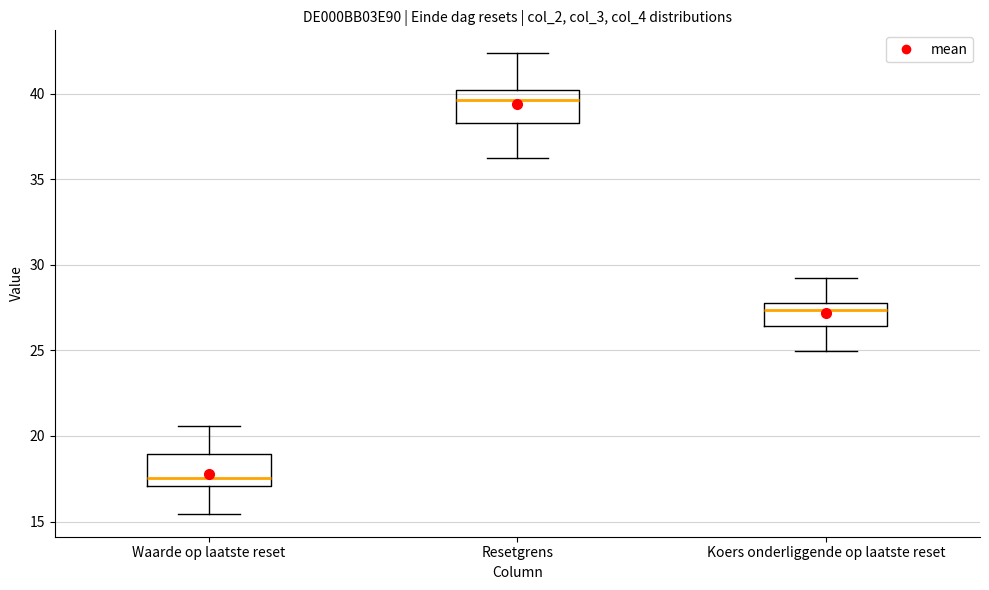

Reading left to right, read every box against the y-axis: the position of its median line, the range the box covers, and the ends of its whiskers. The values are not printed on the chart, so give them approximately, as read against the axis.

Waarde op laatste reset: median 17.5, box 17.0 to 19.0, whiskers 15.5 to 20.5
Resetgrens: median 39.5, box 38.5 to 40.0, whiskers 36.0 to 42.5
Koers onderliggende op laatste reset: median 27.5, box 26.5 to 28.0, whiskers 25.0 to 29.0